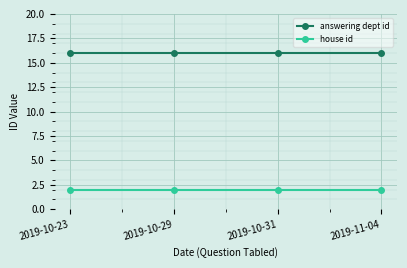

Reading right to left, transcribe all the data shown in this chart.

answering dept id: 2019-11-04=16	2019-10-31=16	2019-10-29=16	2019-10-23=16
house id: 2019-11-04=2	2019-10-31=2	2019-10-29=2	2019-10-23=2